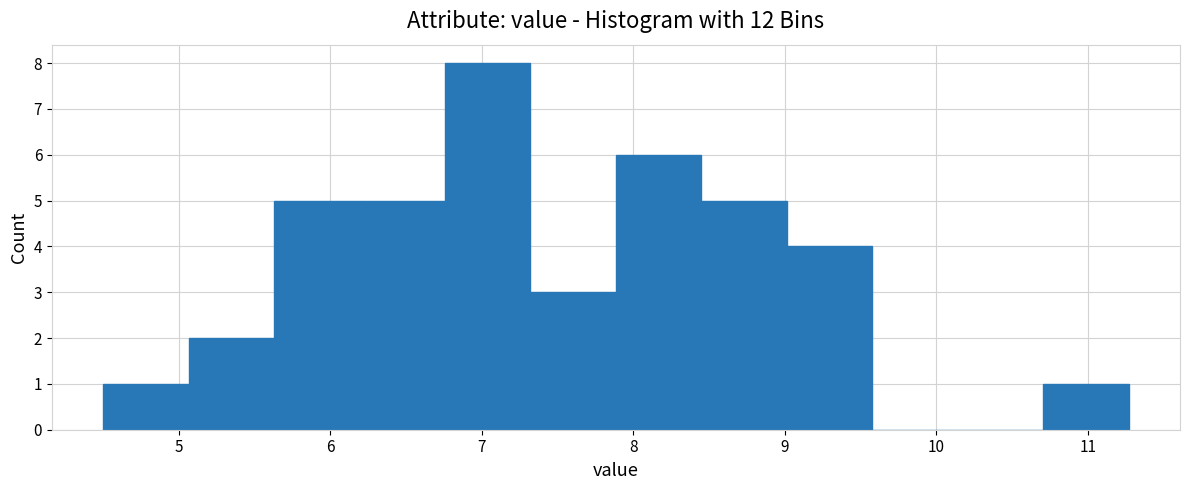

Reading left to right, list every bar in this chart as the range it spans on the x-axis followed by its height. Neither the bar edges nor the heights are printed on the chart, so give them approximately, as read against the axes.

4.5 to 5.1: 1
5.1 to 5.6: 2
5.6 to 6.2: 5
6.2 to 6.8: 5
6.8 to 7.3: 8
7.3 to 7.9: 3
7.9 to 8.4: 6
8.4 to 9.0: 5
9.0 to 9.6: 4
9.6 to 10.1: 0
10.1 to 10.7: 0
10.7 to 11.3: 1